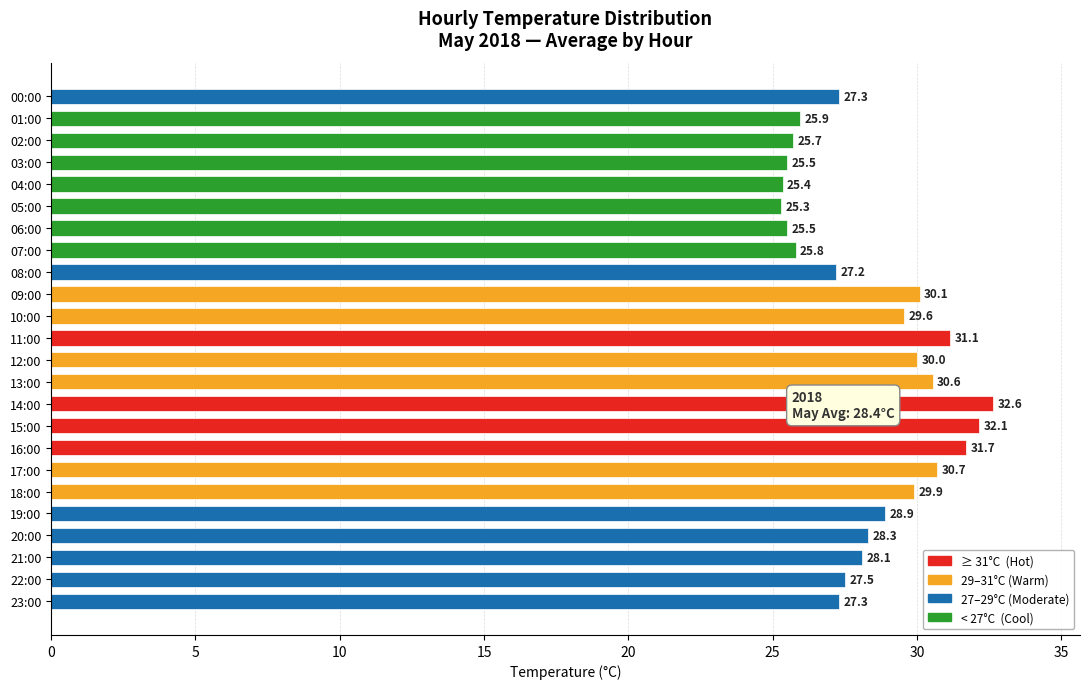

What is the average value?

28.4